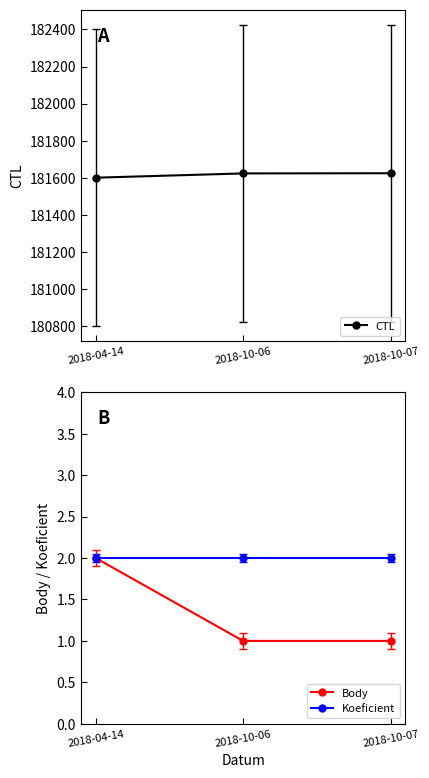

Reading left to right, what are all the values shown in this chart?

CTL: 2018-04-14=181601	2018-10-06=181624	2018-10-07=181625
Body: 2018-04-14=2	2018-10-06=1	2018-10-07=1
Koeficient: 2018-04-14=2	2018-10-06=2	2018-10-07=2